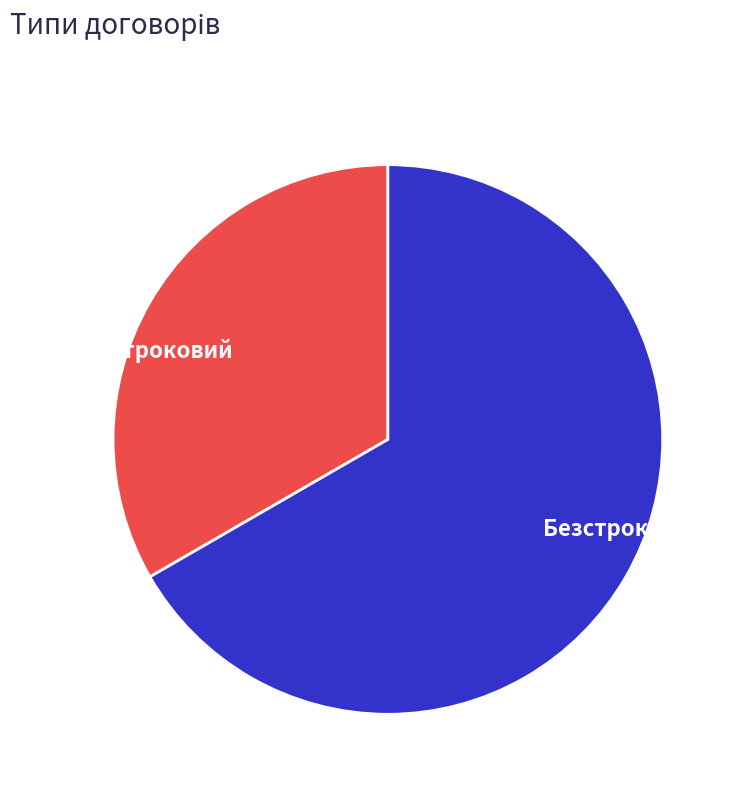

Which category accounts for the majority?

Безстроковий